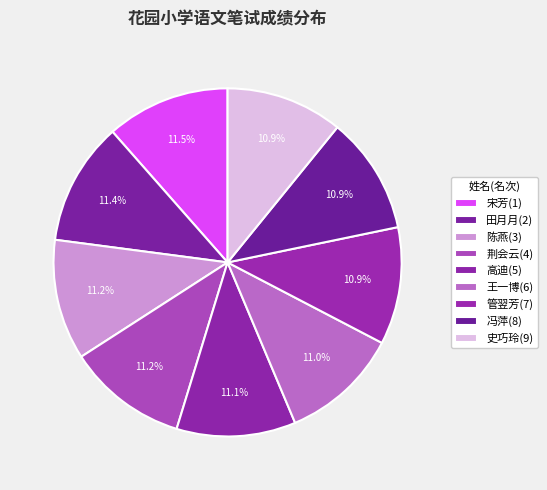

Count the number of slices in the pie.

9